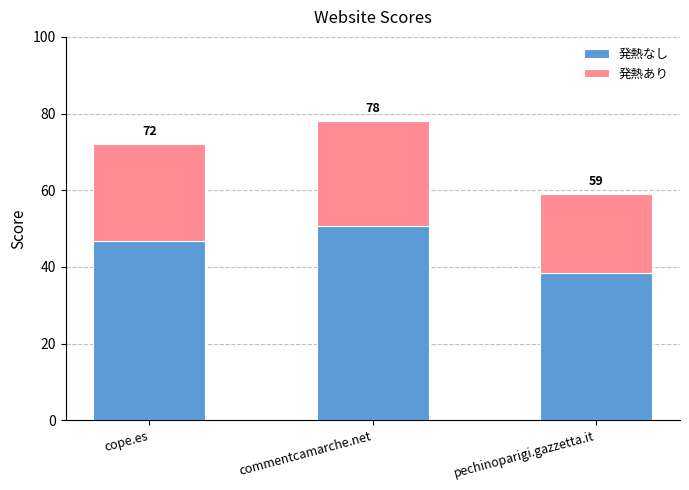

Are the bars grouped side by side (vs. stacked)?

No